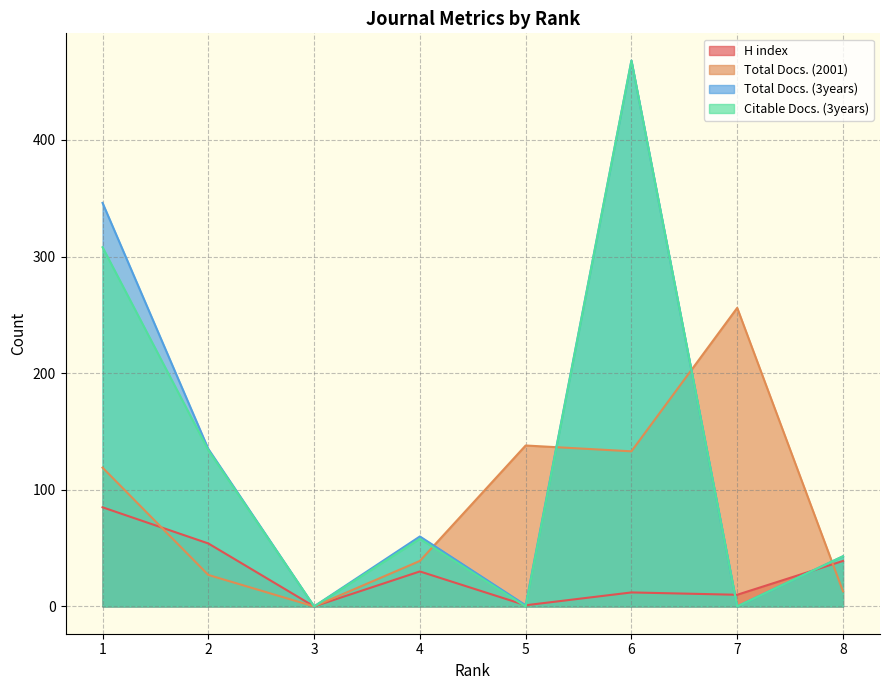

What is the difference between the maximum and minimum values in the Total Docs. (3years) series?

468